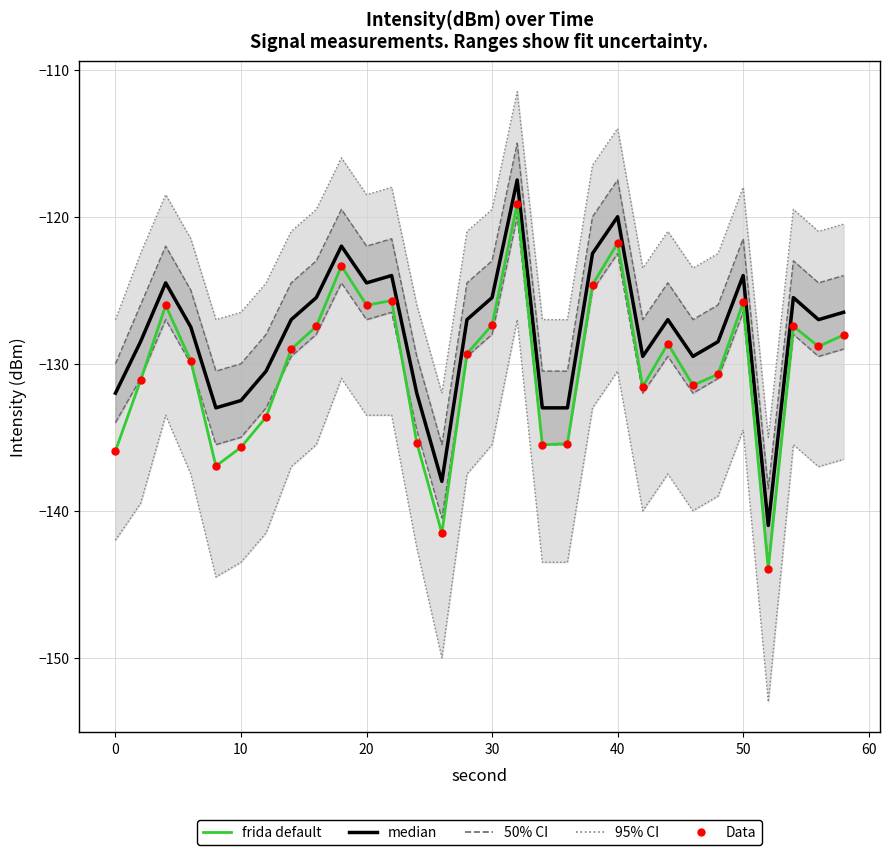

Which series has the largest Y range (max minus min)?

frida default